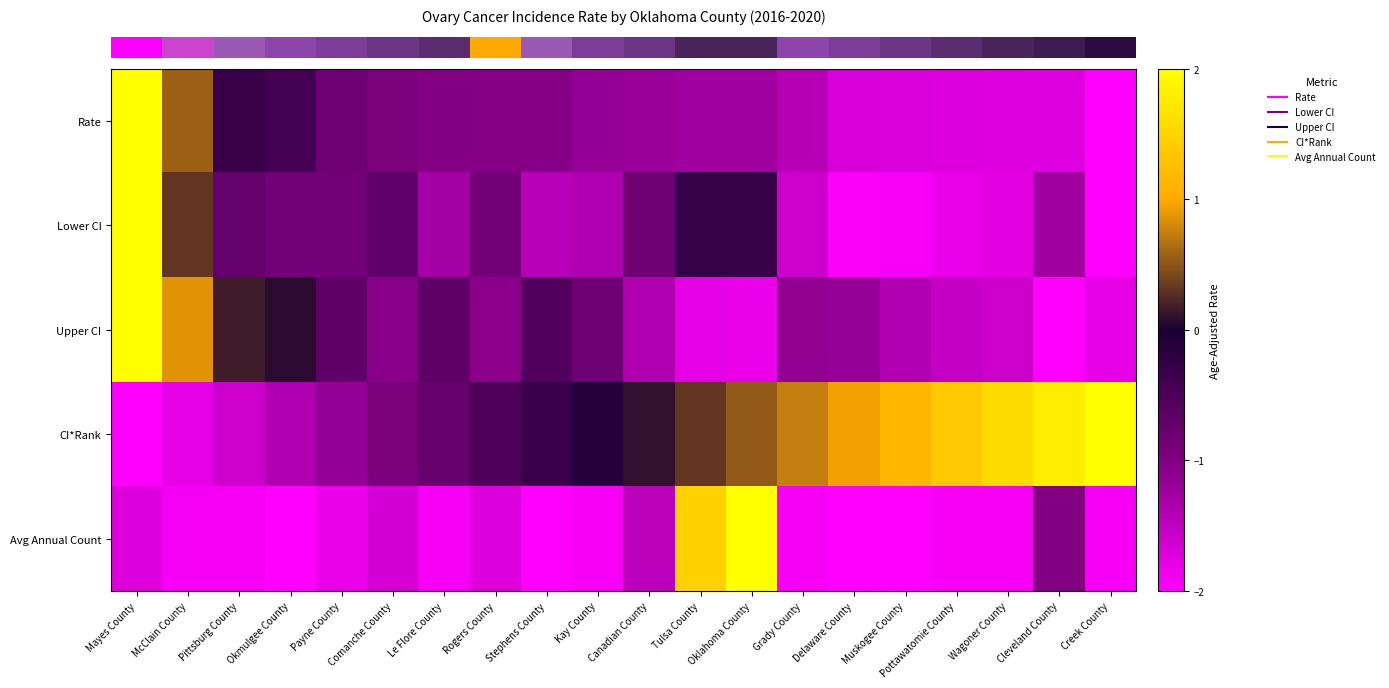

At how many categories does at least one series exceed 0?

14